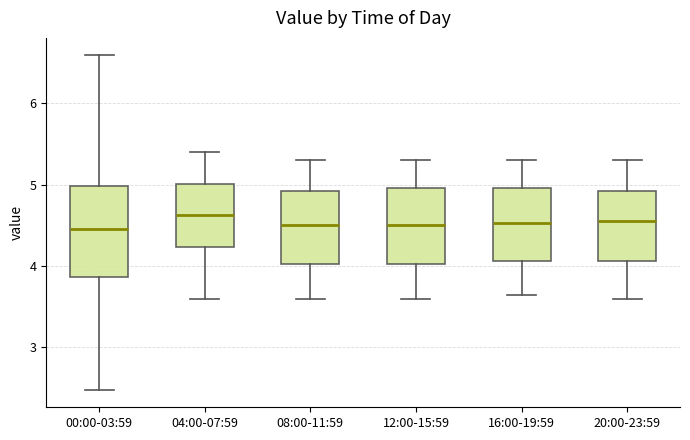

Reading left to right, transcribe this box plot: for each box, give where its median line is, the range the box spans, and where its two whiskers end, as read against the y-axis. The values are not printed on the chart, so give them approximately, as read against the axis.

00:00-03:59: median 4.5, box 3.9 to 5.0, whiskers 2.5 to 6.6
04:00-07:59: median 4.6, box 4.2 to 5.0, whiskers 3.6 to 5.4
08:00-11:59: median 4.5, box 4.0 to 4.9, whiskers 3.6 to 5.3
12:00-15:59: median 4.5, box 4.0 to 5.0, whiskers 3.6 to 5.3
16:00-19:59: median 4.5, box 4.1 to 5.0, whiskers 3.7 to 5.3
20:00-23:59: median 4.6, box 4.1 to 4.9, whiskers 3.6 to 5.3